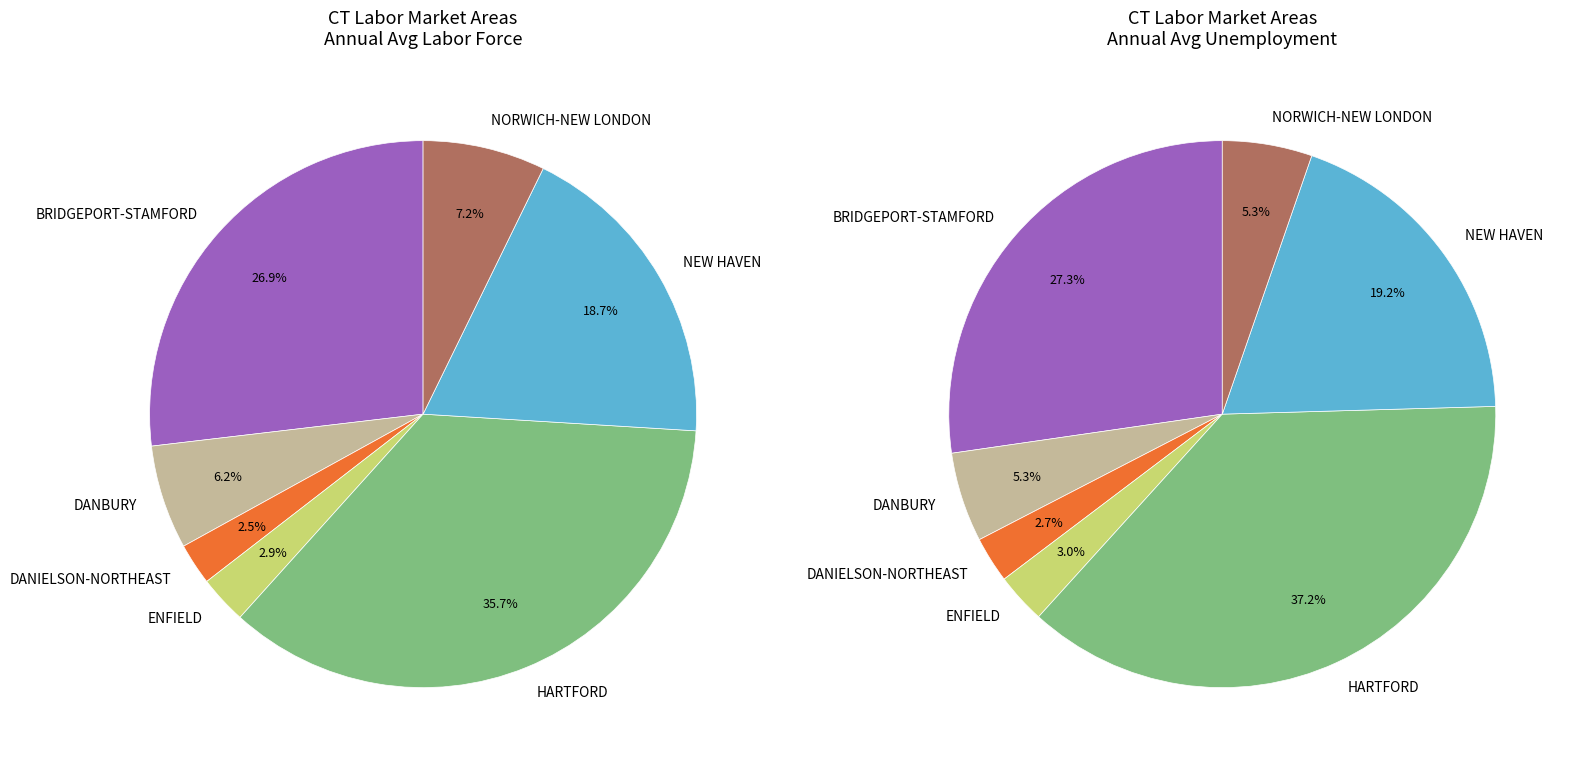

Count the number of slices in the pie.

7